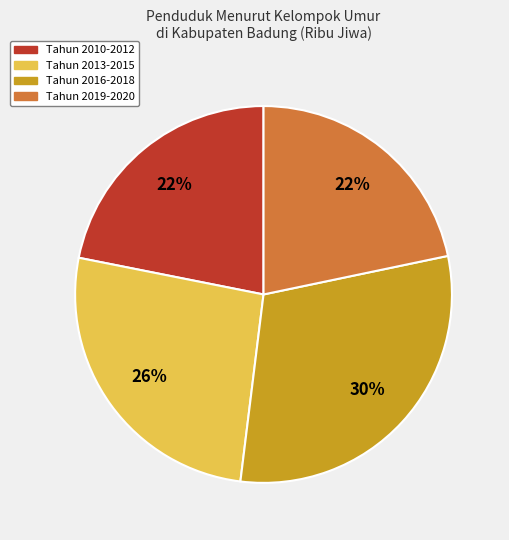

Which category has the biggest portion of the pie?

Tahun 2016-2018